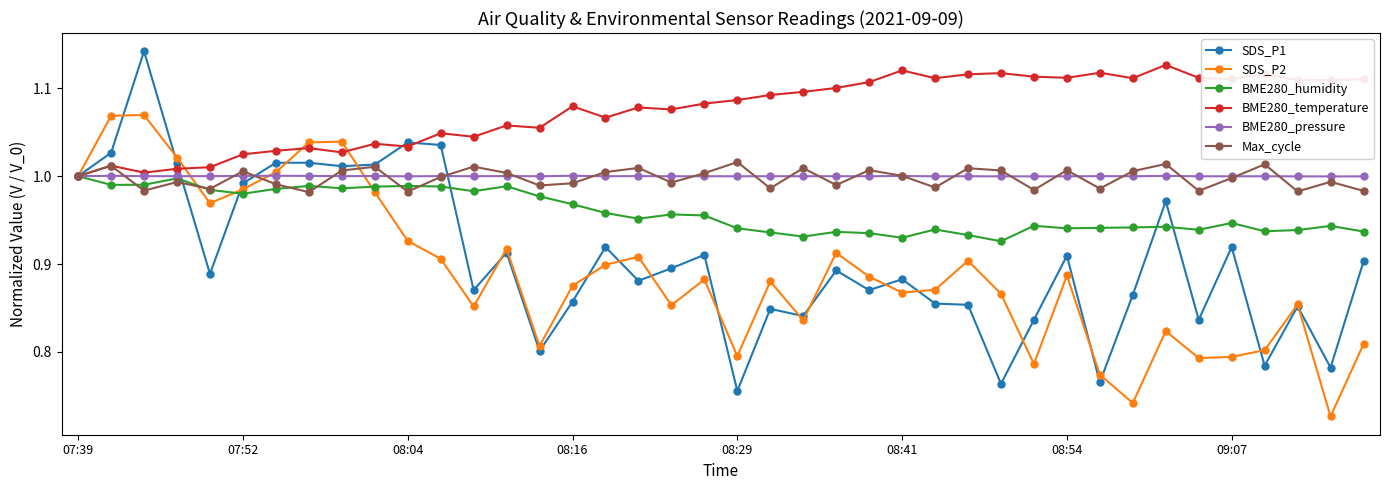

Which series has the widest spread of values?

SDS_P1